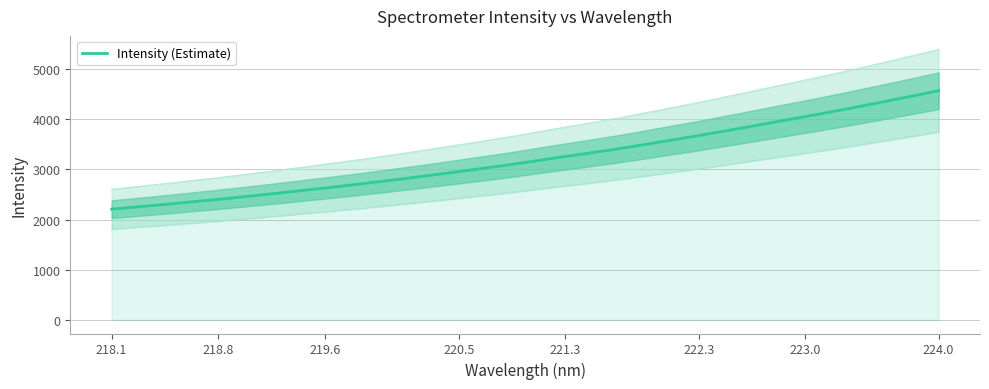

How many lines are shown in the chart?

1